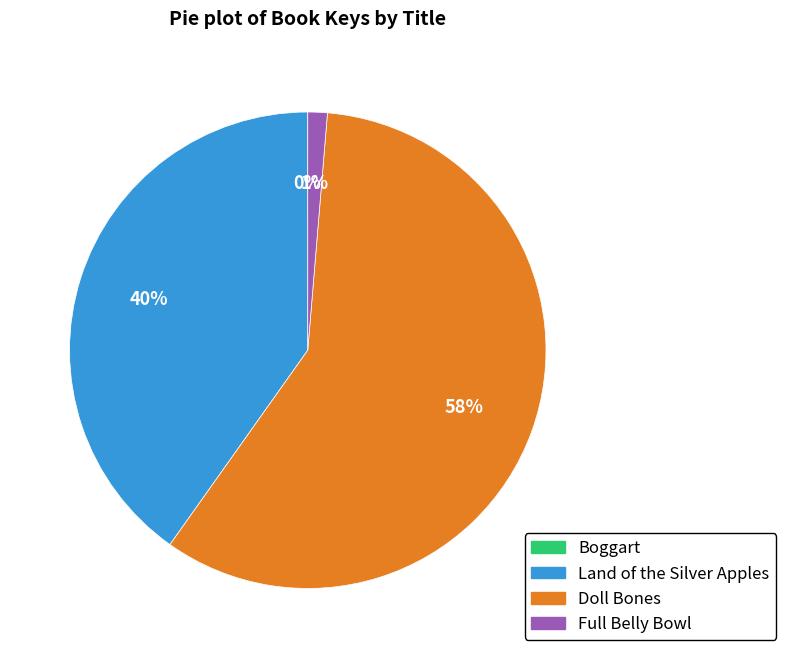

To the nearest percent, what is the difference between the Full Belly Bowl and Land of the Silver Apples slice percentages?

39%